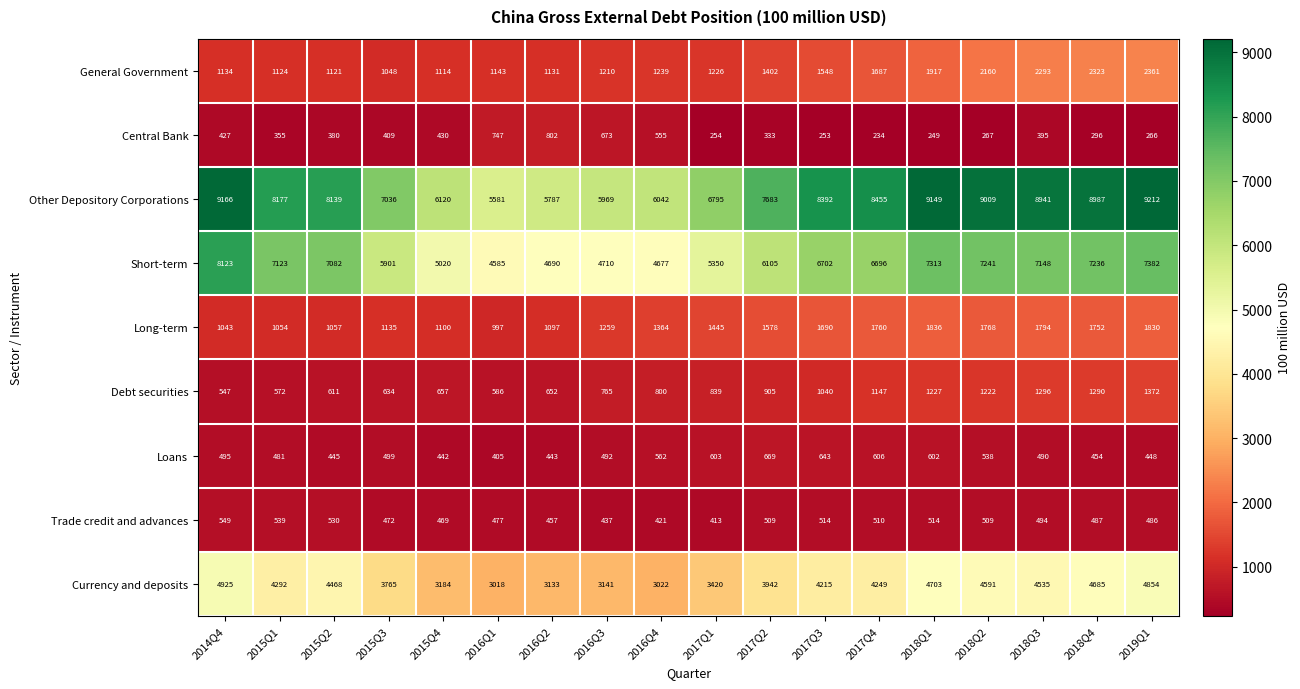

Is it true that Currency and deposits equals 1203 at 2017Q3?

False